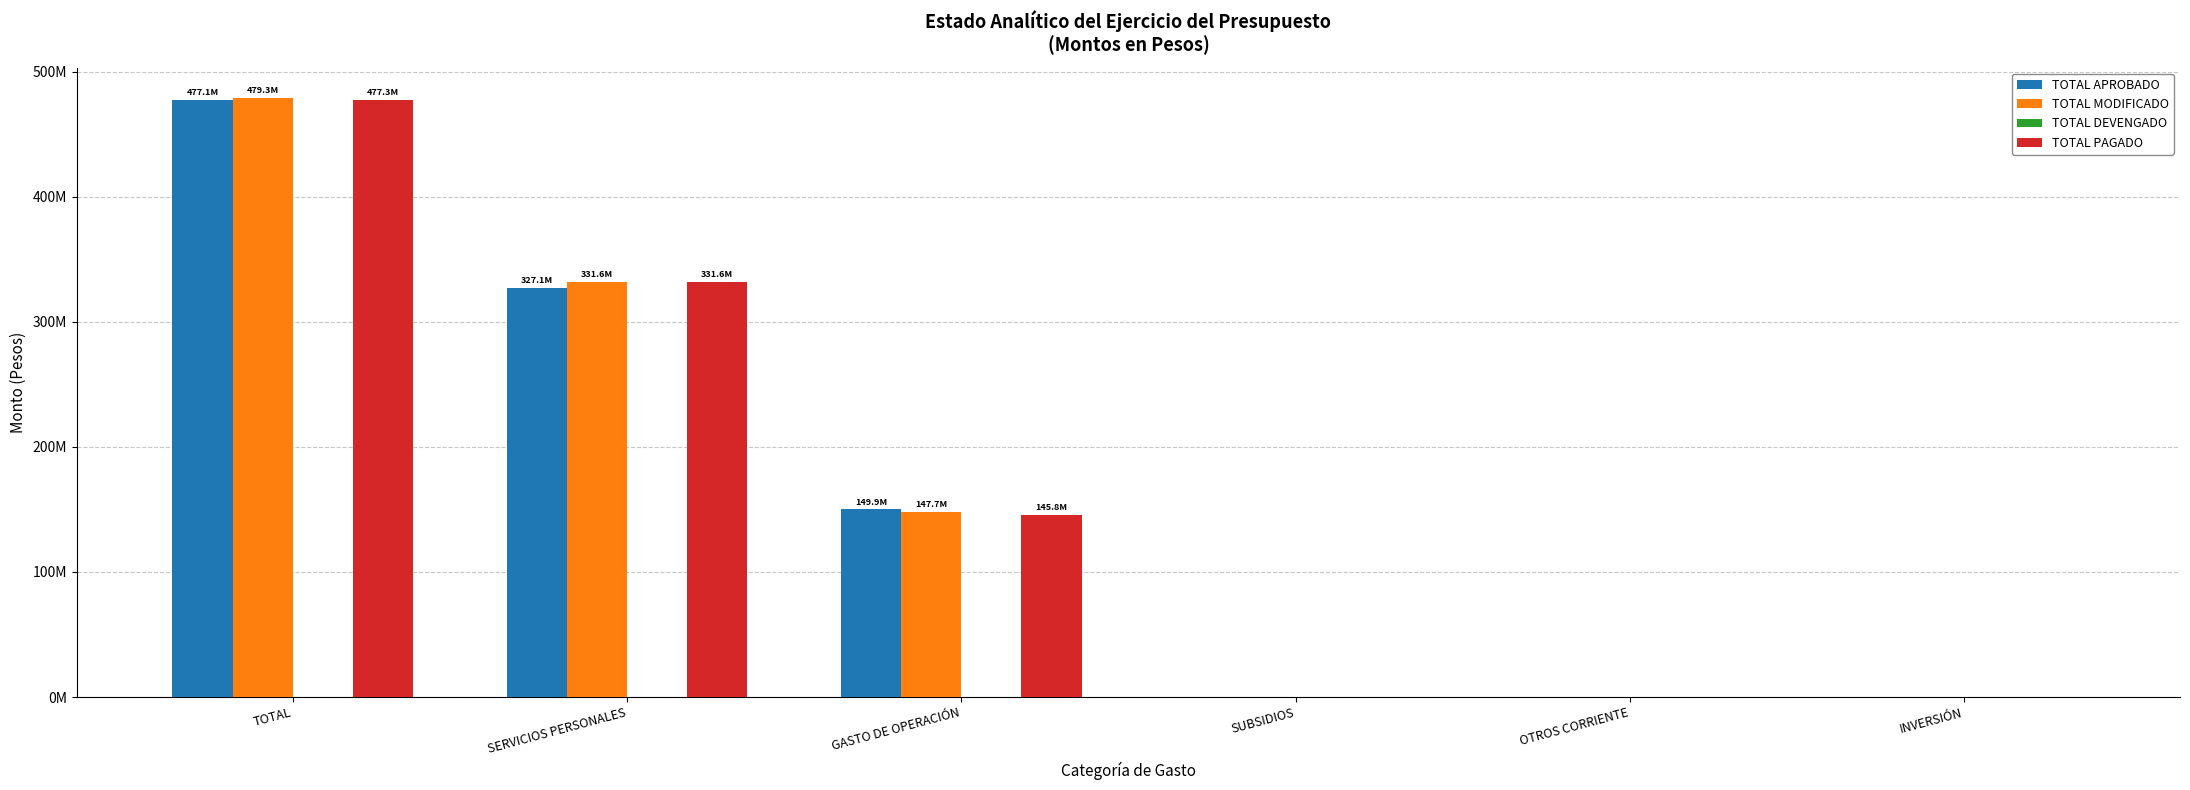

What is the difference between the second highest and minimum values in the TOTAL PAGADO series?

331556173.4